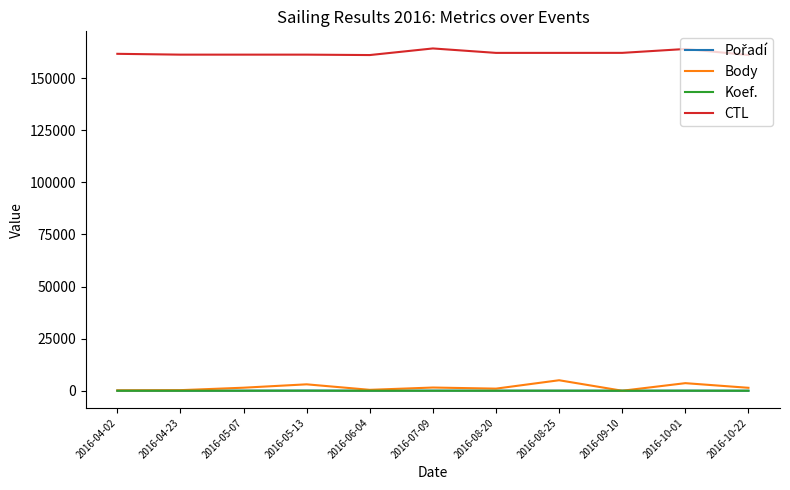

What is the lowest value of the CTL series?

161107